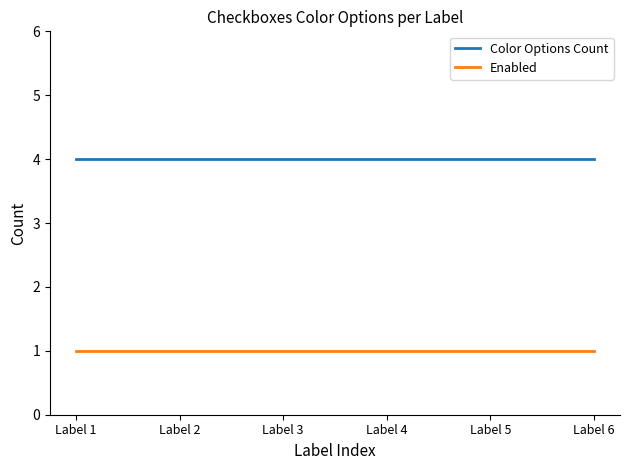

What is the sum of the Color Options Count values at Label 4 and Label 5?

8